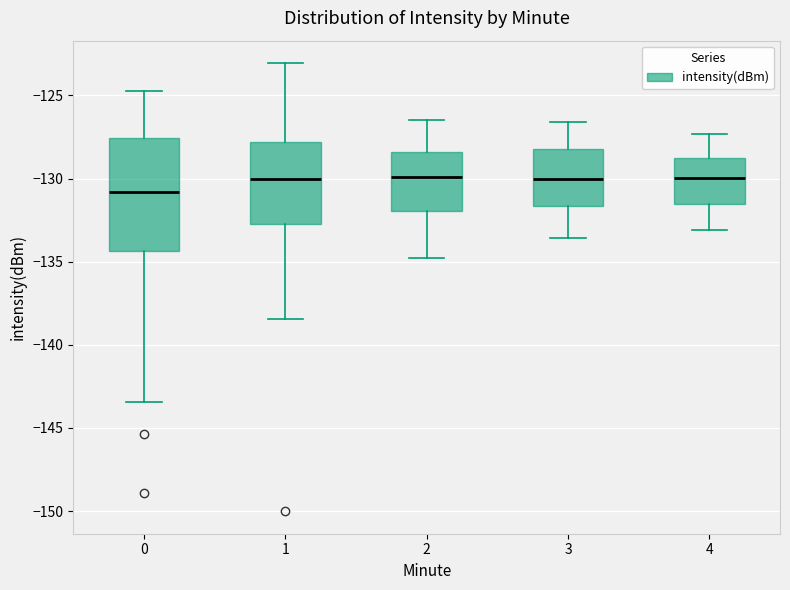

Reading left to right, transcribe this box plot: for each box, give where its median line is, the range the box spans, and where its two whiskers end, as read against the y-axis. The values are not printed on the chart, so give them approximately, as read against the axis.

0: median -131.0, box -134.5 to -127.5, whiskers -143.5 to -124.5
1: median -130.0, box -133.0 to -128.0, whiskers -138.5 to -123.0
2: median -130.0, box -132.0 to -128.5, whiskers -135.0 to -126.5
3: median -130.0, box -131.5 to -128.0, whiskers -133.5 to -126.5
4: median -130.0, box -131.5 to -128.5, whiskers -133.0 to -127.5